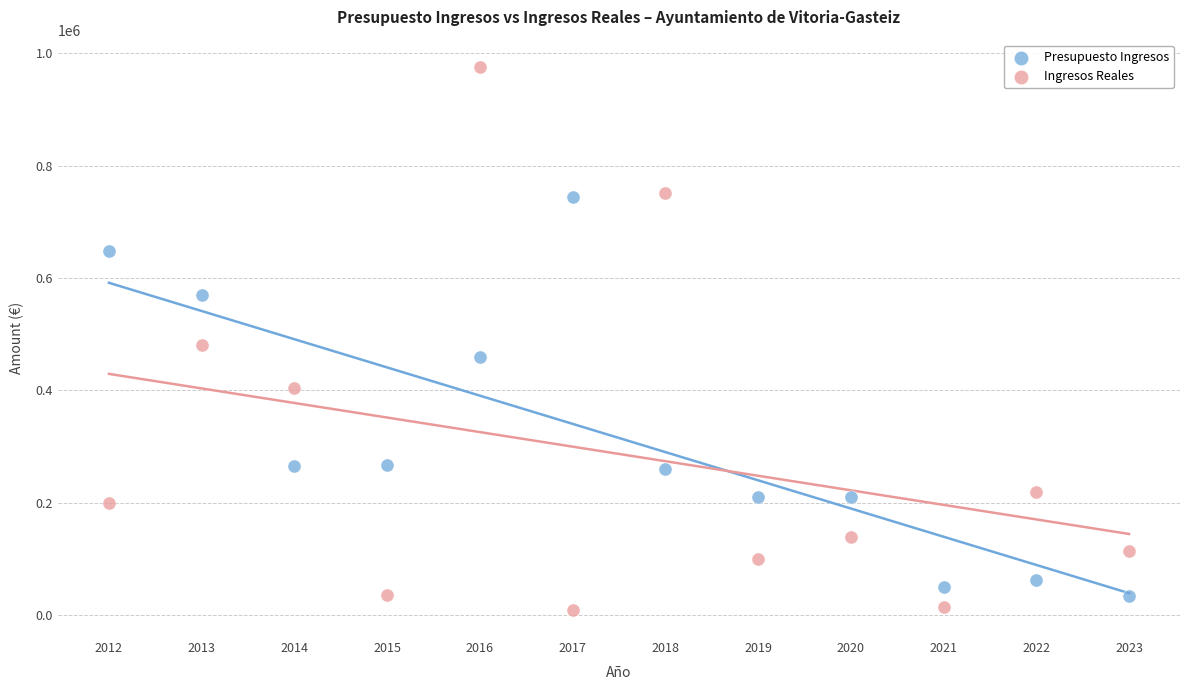

What is the X range (max minus min) for the scatter plot?

11.0